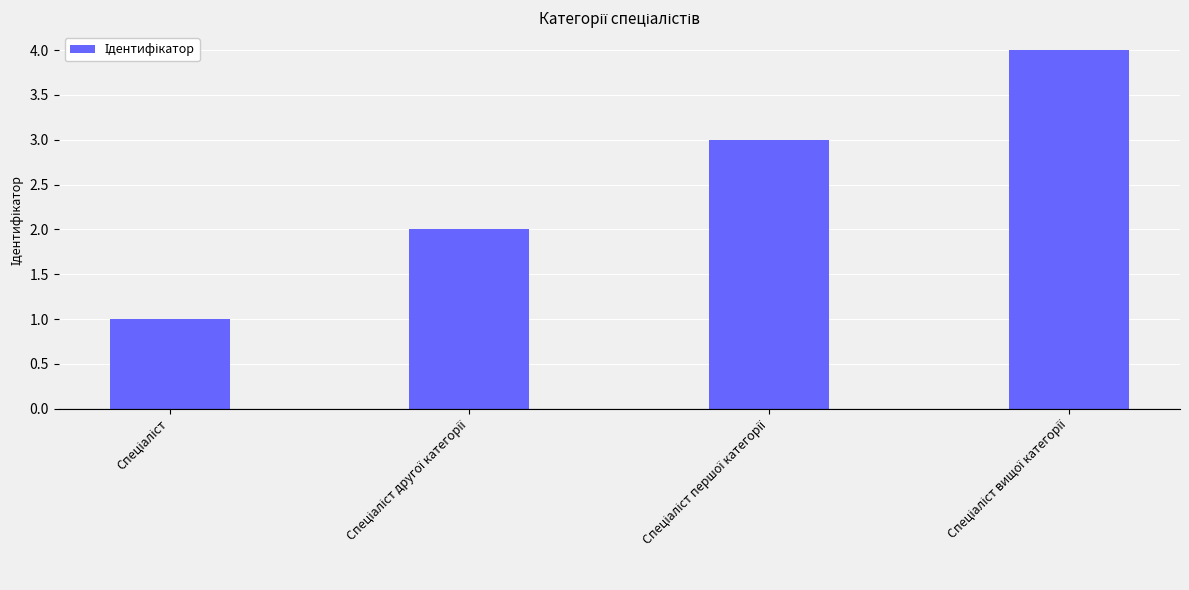

What is the sum of all values?

10